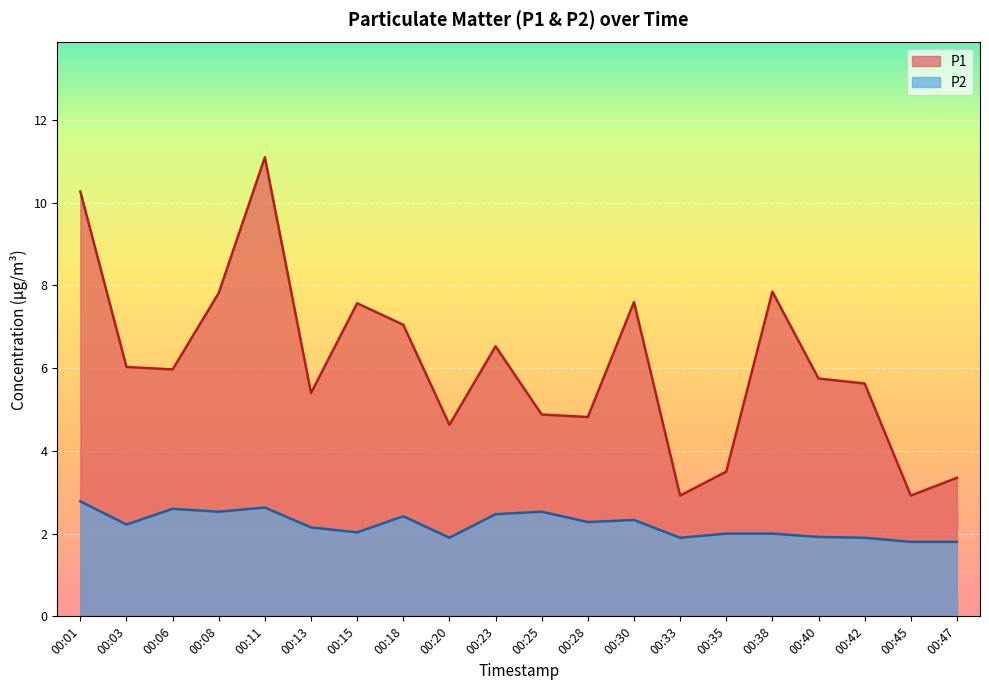

True or false: P1 has a value of 15.1 at 00:01.

False